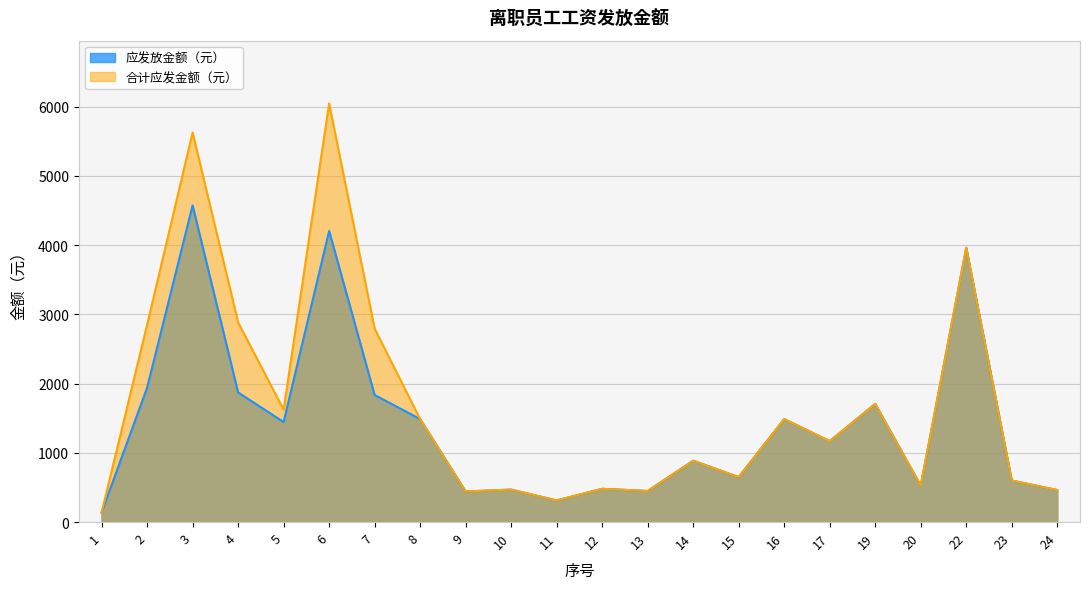

Which category has the highest value in the 应发放金额（元） series?

3